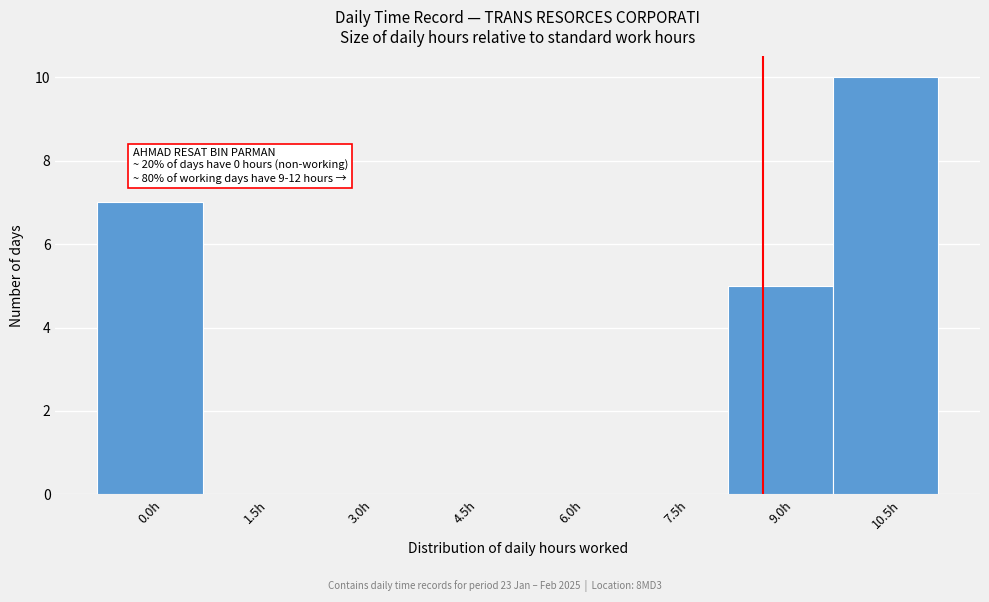

Reading right to left, list all the values displayed in this chart.

10.5h=10	9.0h=5	7.5h=0	6.0h=0	4.5h=0	3.0h=0	1.5h=0	0.0h=7